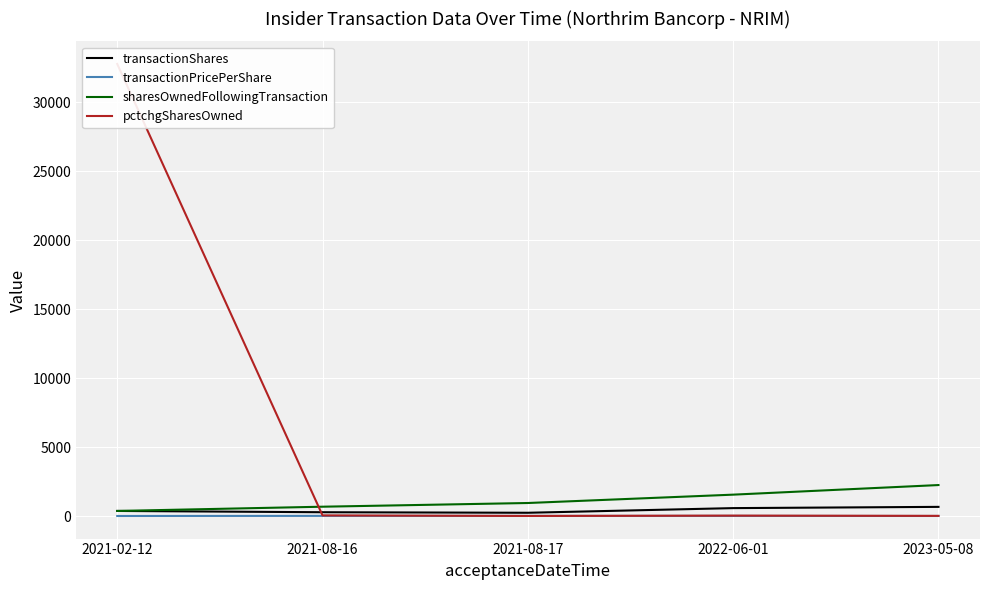

Is the value of transactionShares at 2021-02-12 greater than the value of sharesOwnedFollowingTransaction at 2023-05-08?

No